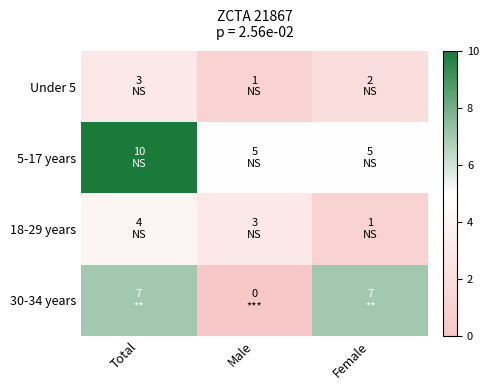

At which category does the chart reach its peak across all series?

Total